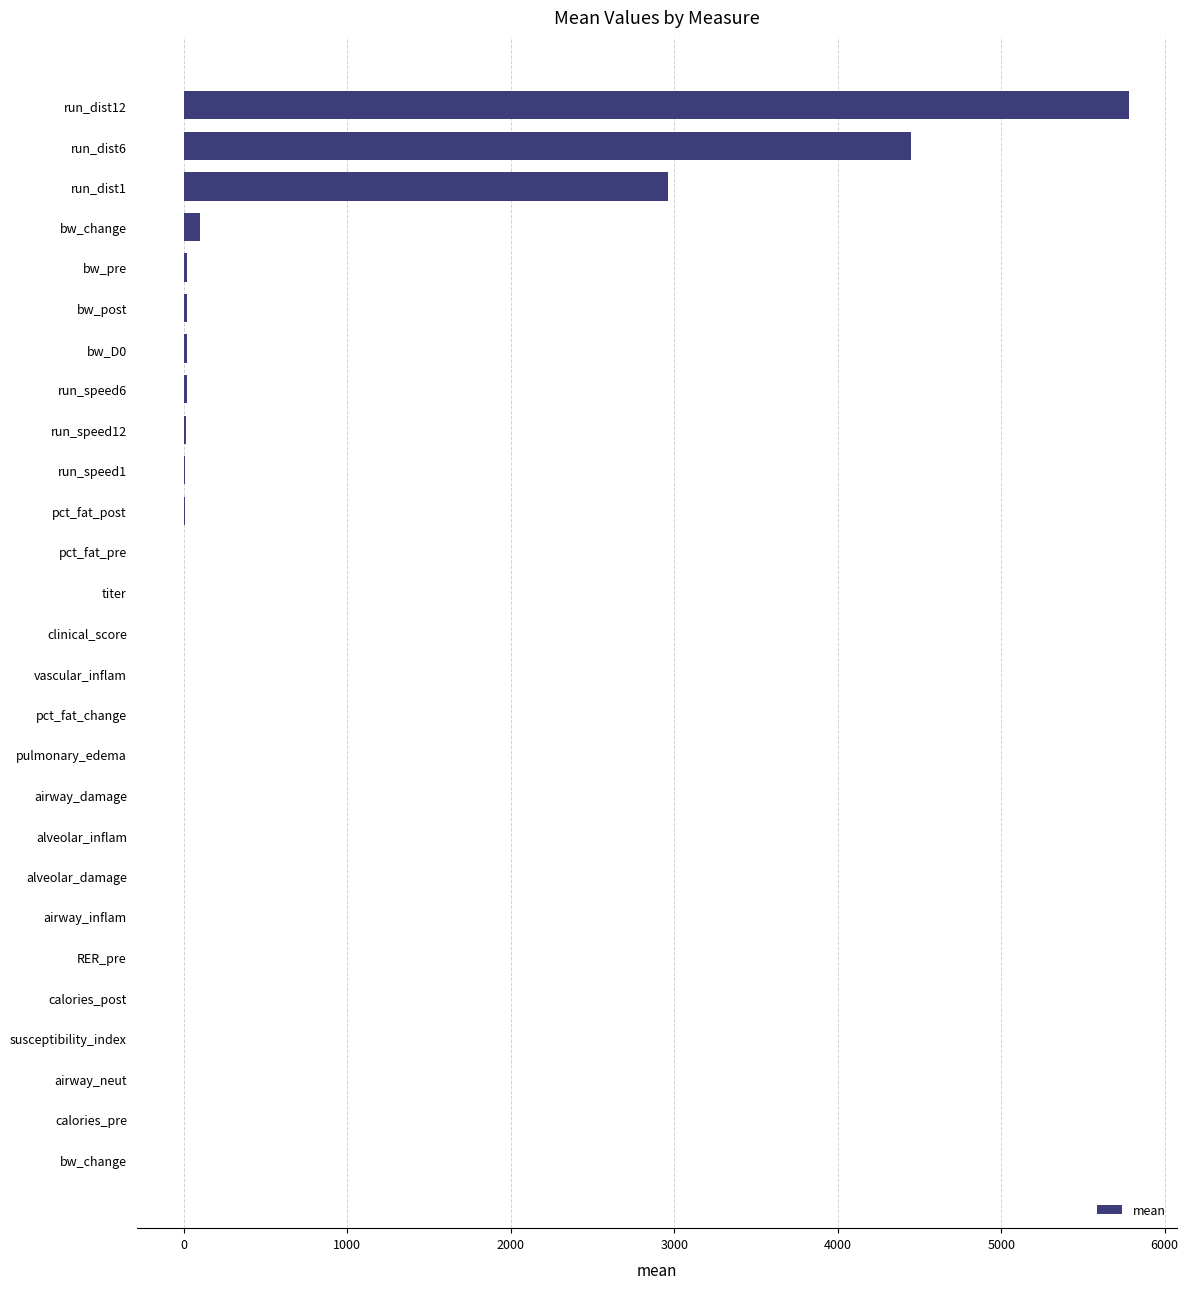

How many distinct data groups are displayed?

1